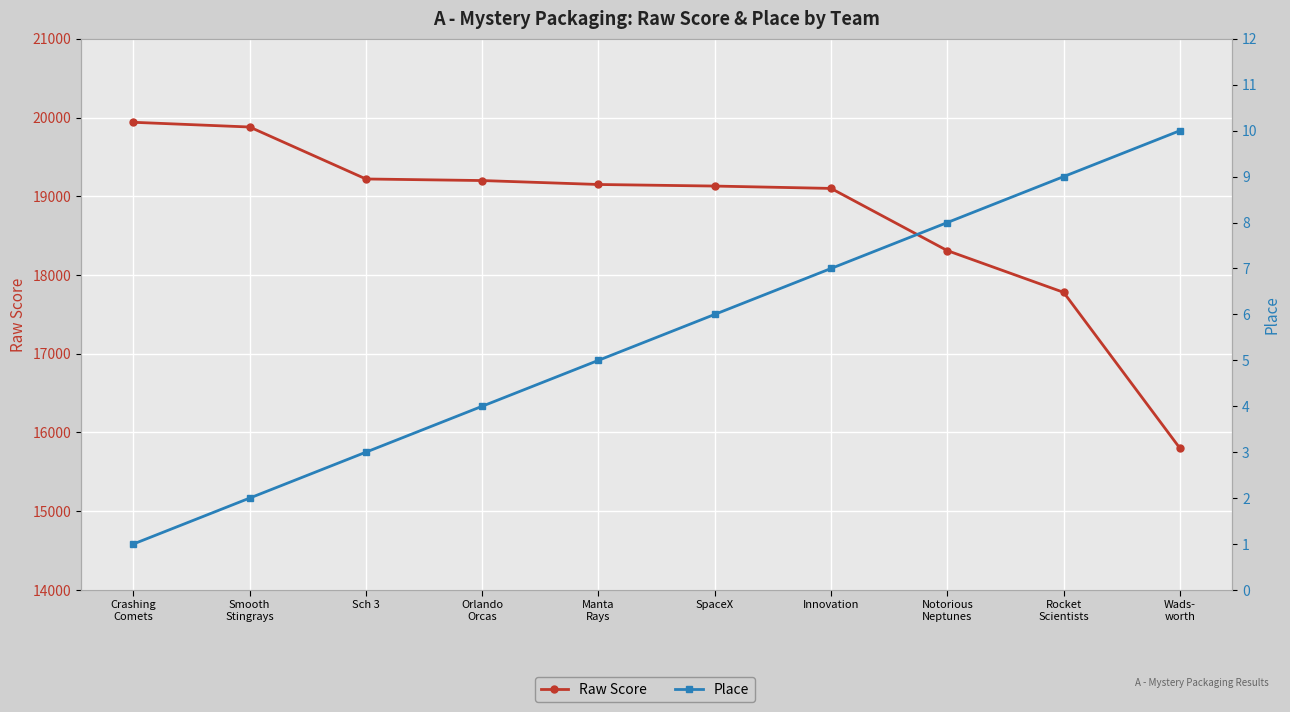

What is the average value of the Raw Score series?

18751